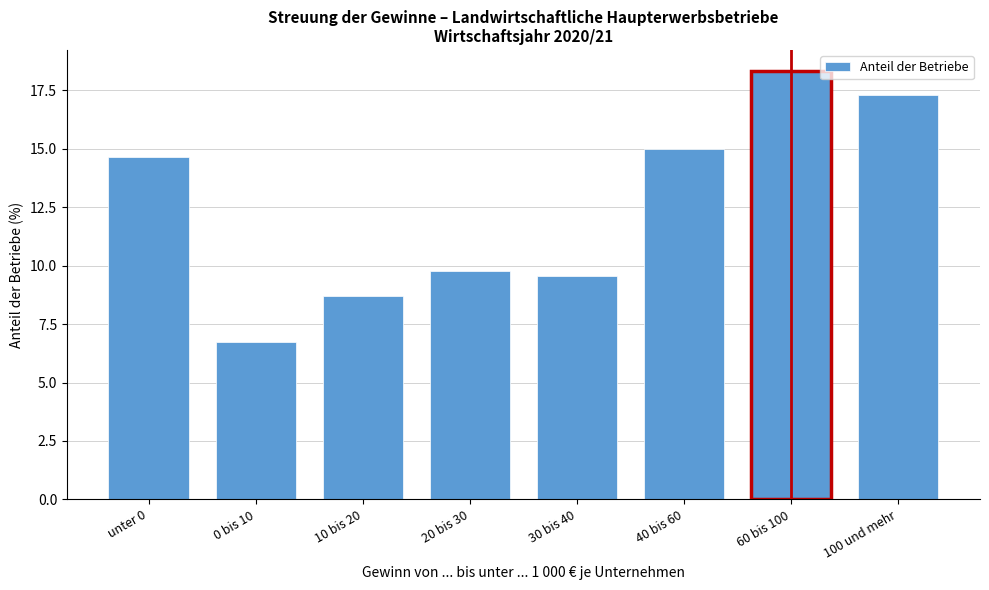

Reading left to right, what are all the values shown in this chart?

14.7	6.7	8.7	9.8	9.6	15.0	18.3	17.3